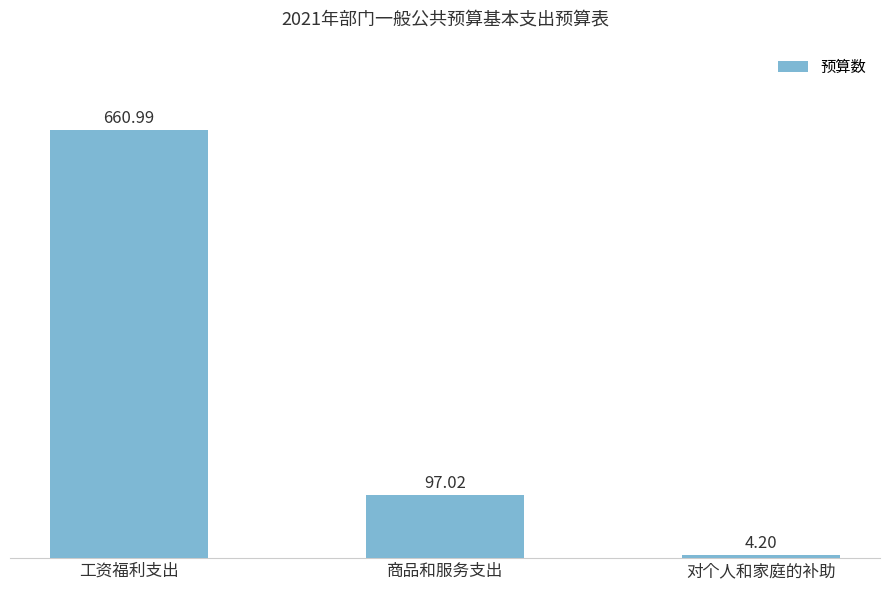

Which category has the highest value across all series?

工资福利支出